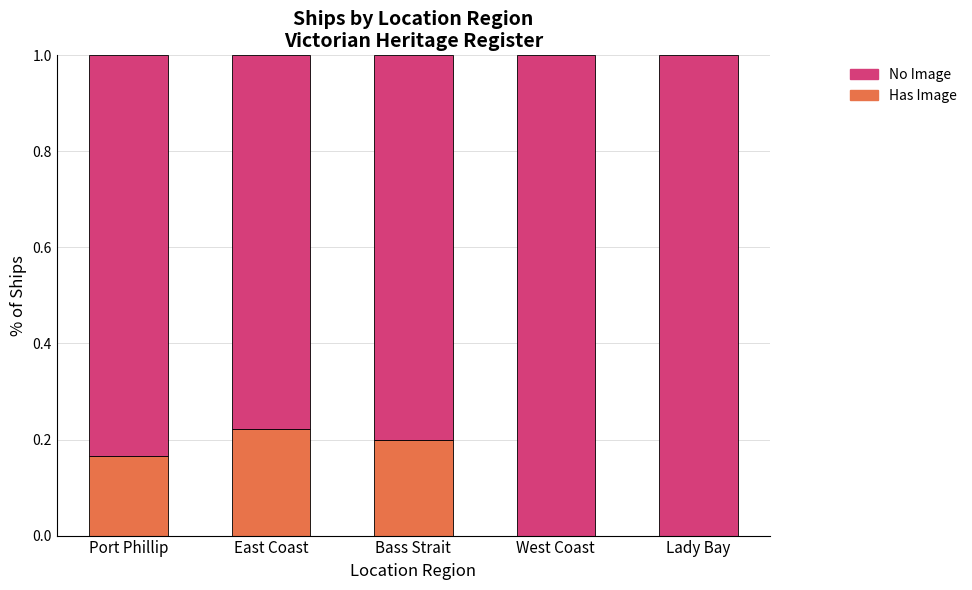

What is the sum of all Has Image values?

0.6